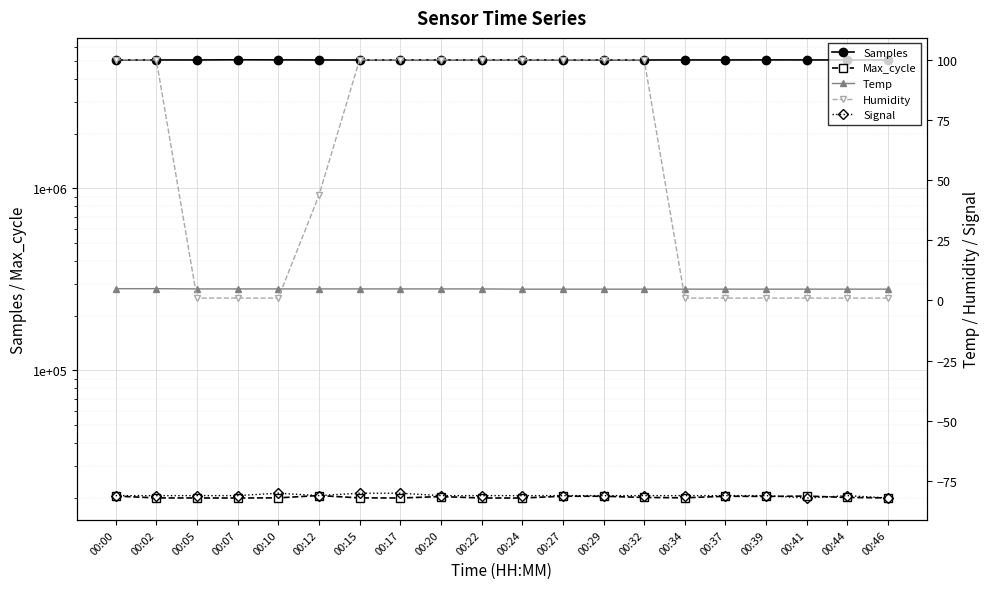

Rank the series by their maximum value, from lowest to highest.

Signal, Temp, Humidity, Max_cycle, Samples